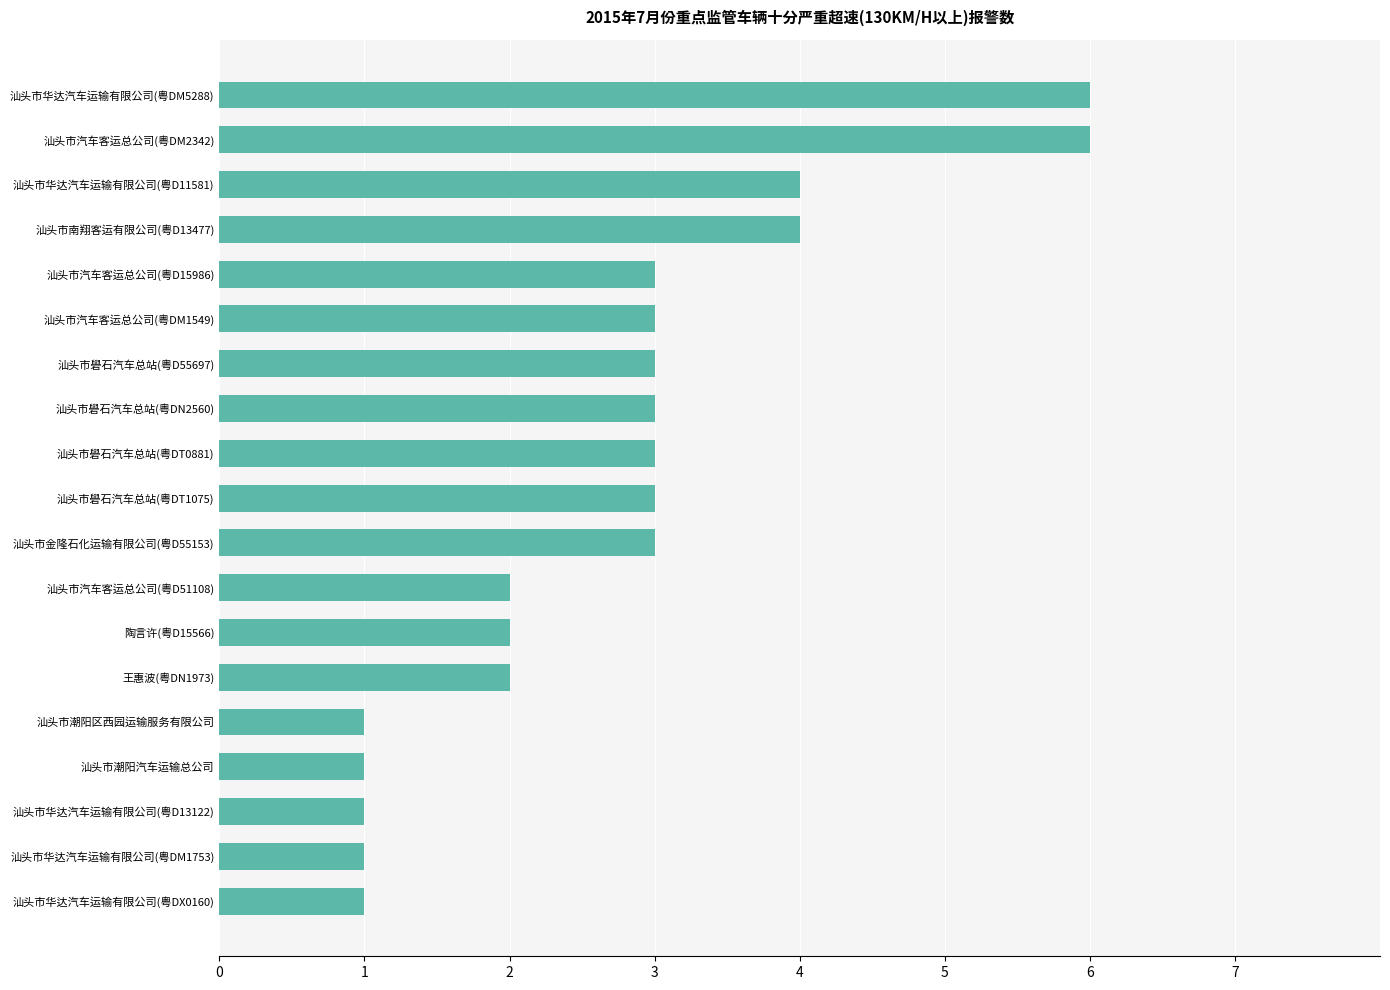

What is the ratio of the value at 王惠波(粤DN1973) to the value at 汕头市潮阳汽车运输总公司?

2.0